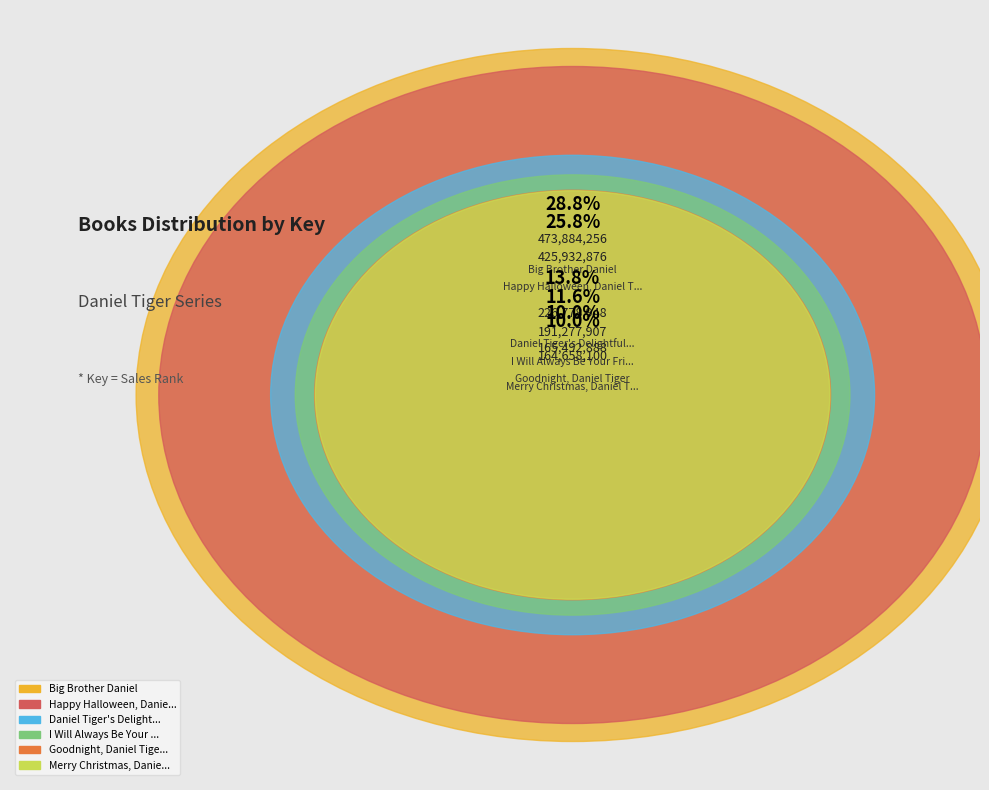

Which slice is the largest?

Big Brother Daniel